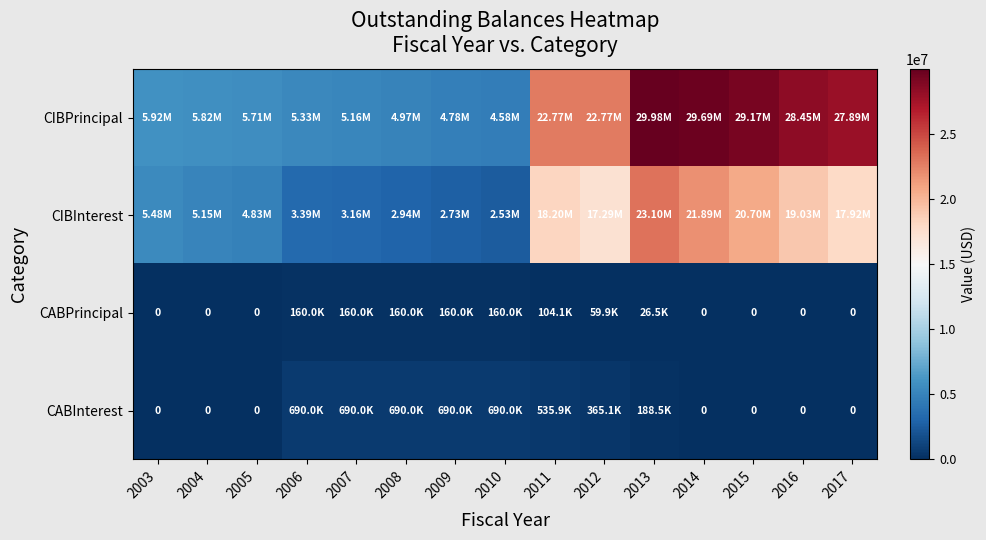

What is the approximate value of CABPrincipal at 2006?

159998.9